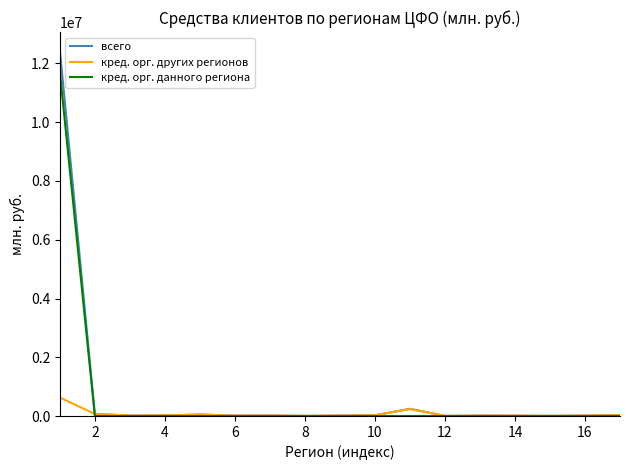

What is the highest value of the кред. орг. других регионов series?

630924